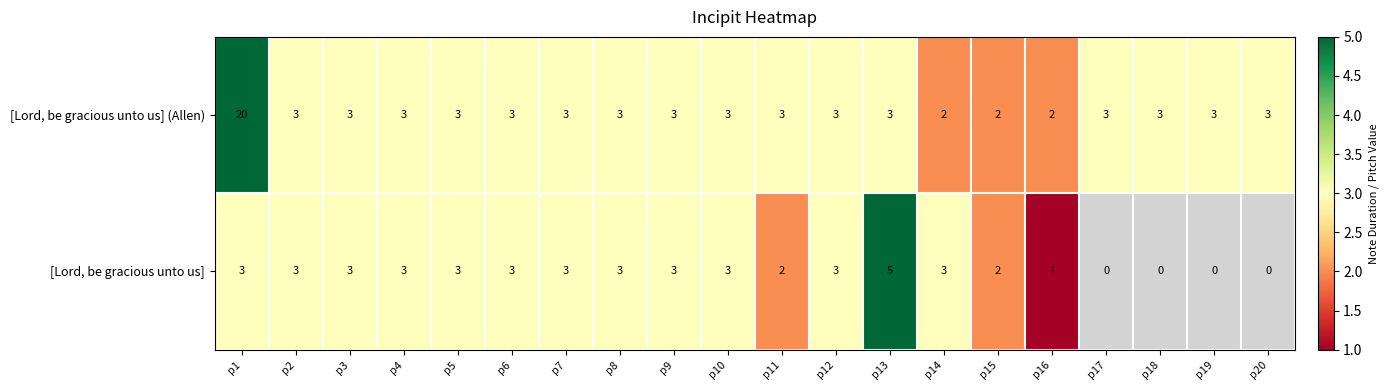

What is the sum of the [Lord, be gracious unto us] values at p12 and p16?

4